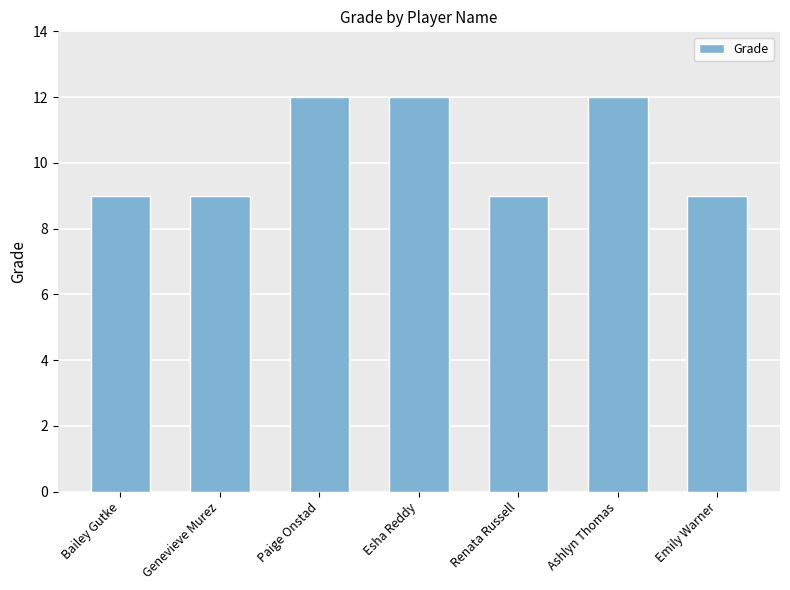

Read the value at Bailey Gutke.

9